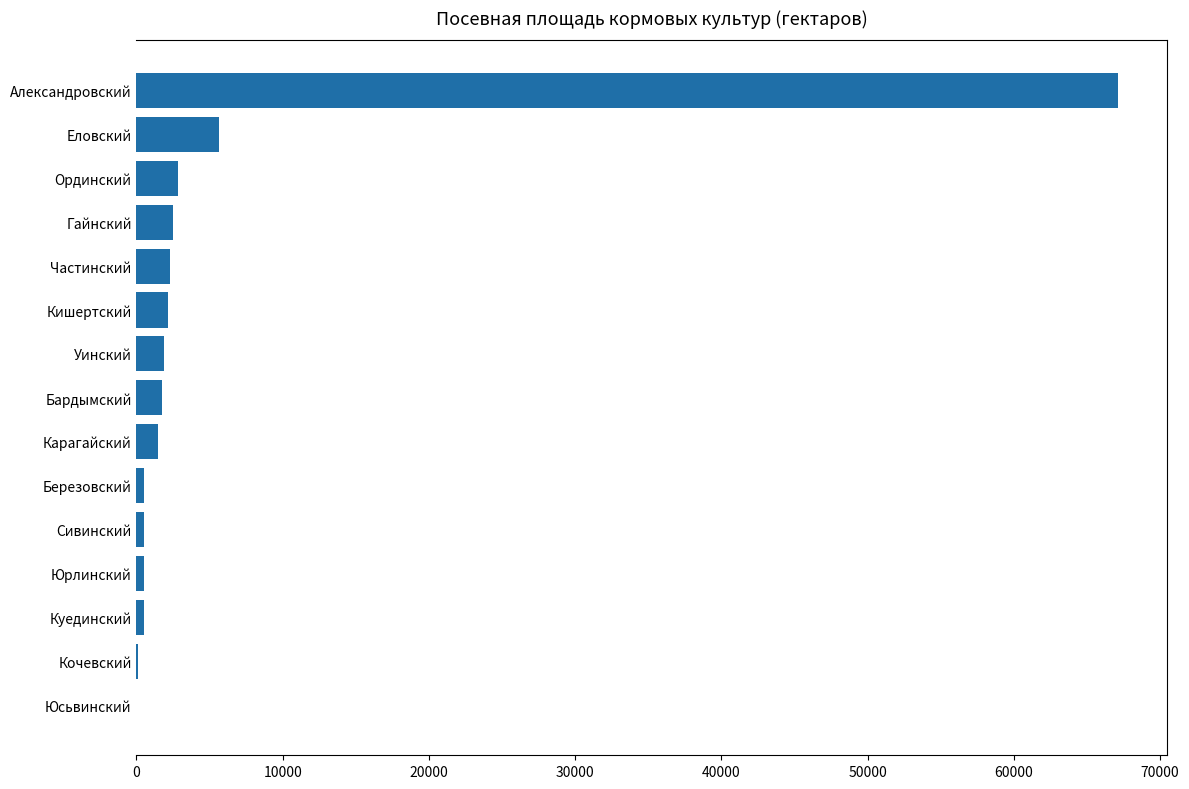

What is the ratio of the value at Частинский to the value at Бардымский?

1.3